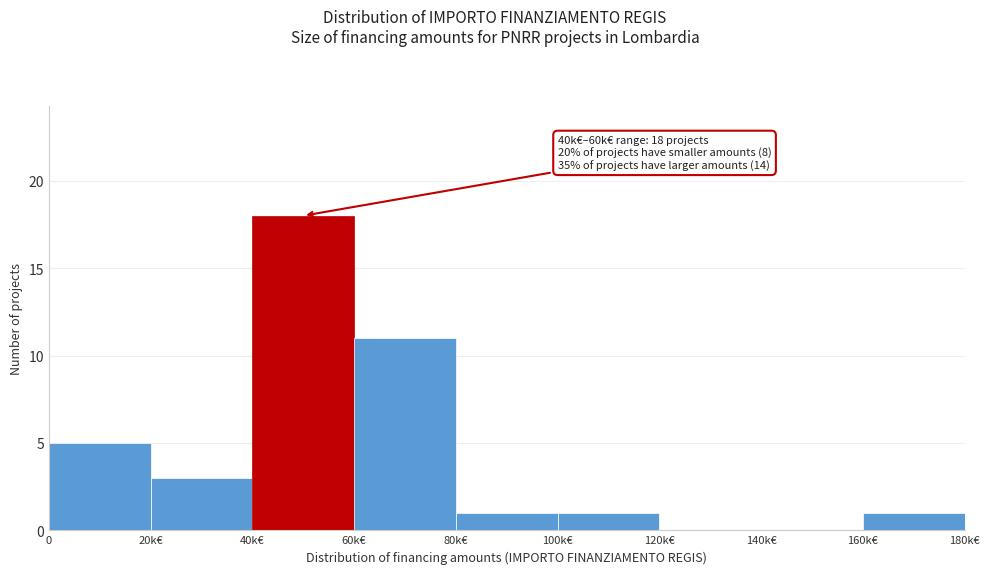

Reading left to right, extract all data points from this chart.

0=5	20k€=3	40k€=18	60k€=11	80k€=1	100k€=1	120k€=0	140k€=0	160k€=1